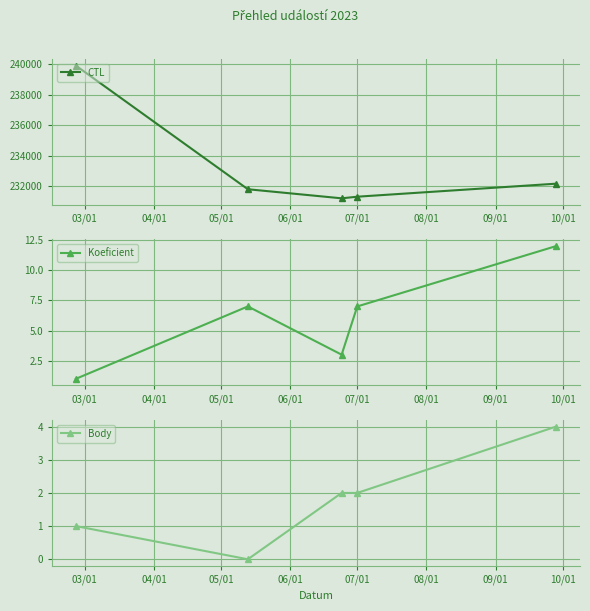

What is the value of the Body point at the 4th from the left?

2